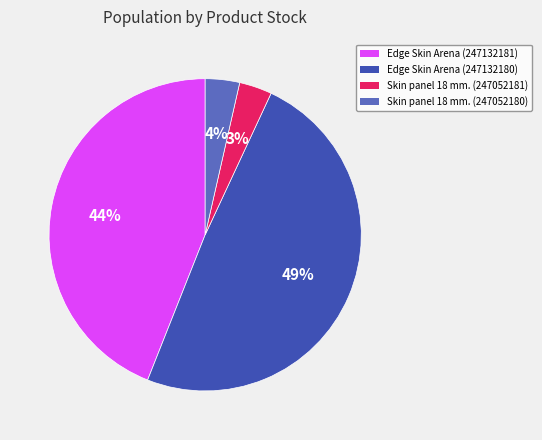

Does any single category account for the majority?

No